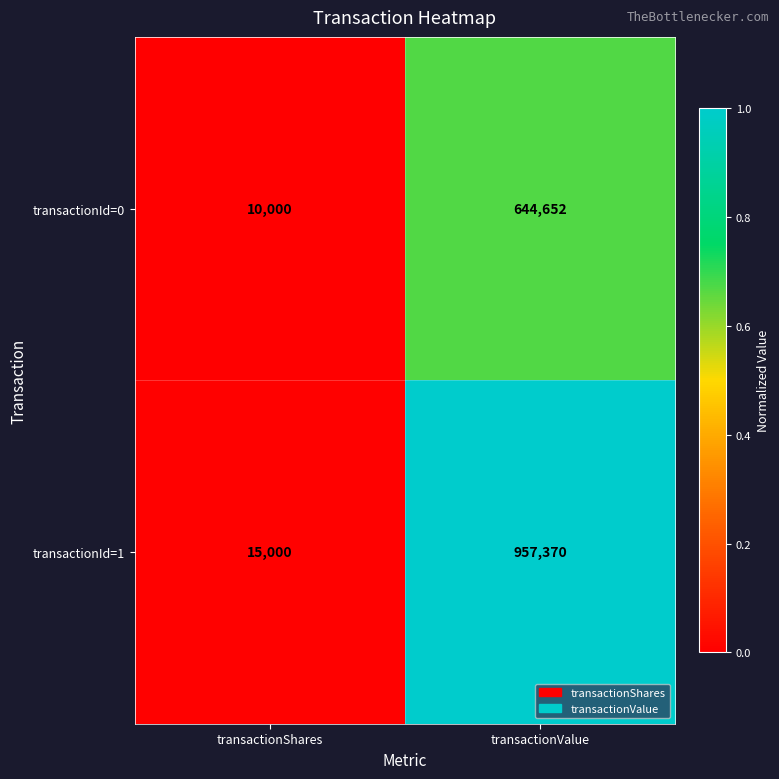

The transactionId=1 series shows 15000 at transactionShares. True or false?

True